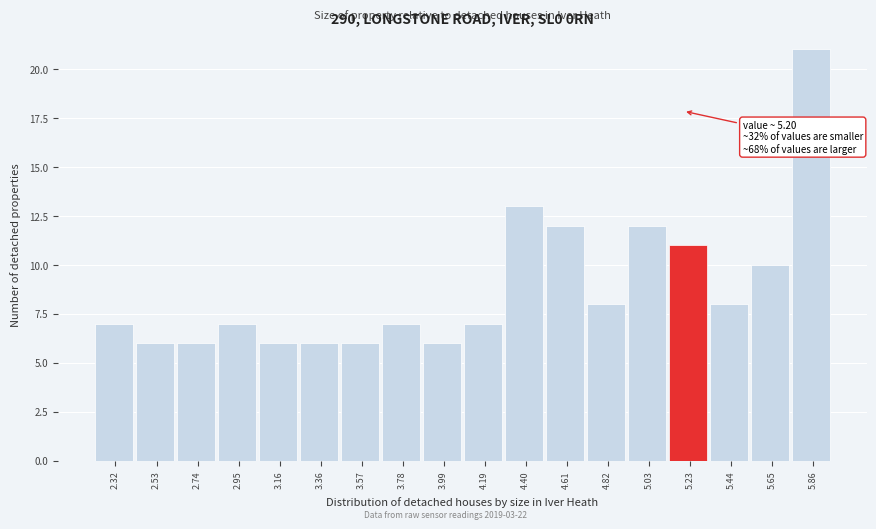

Over which range of the x-axis is the bar tallest?

5.75 to 5.95